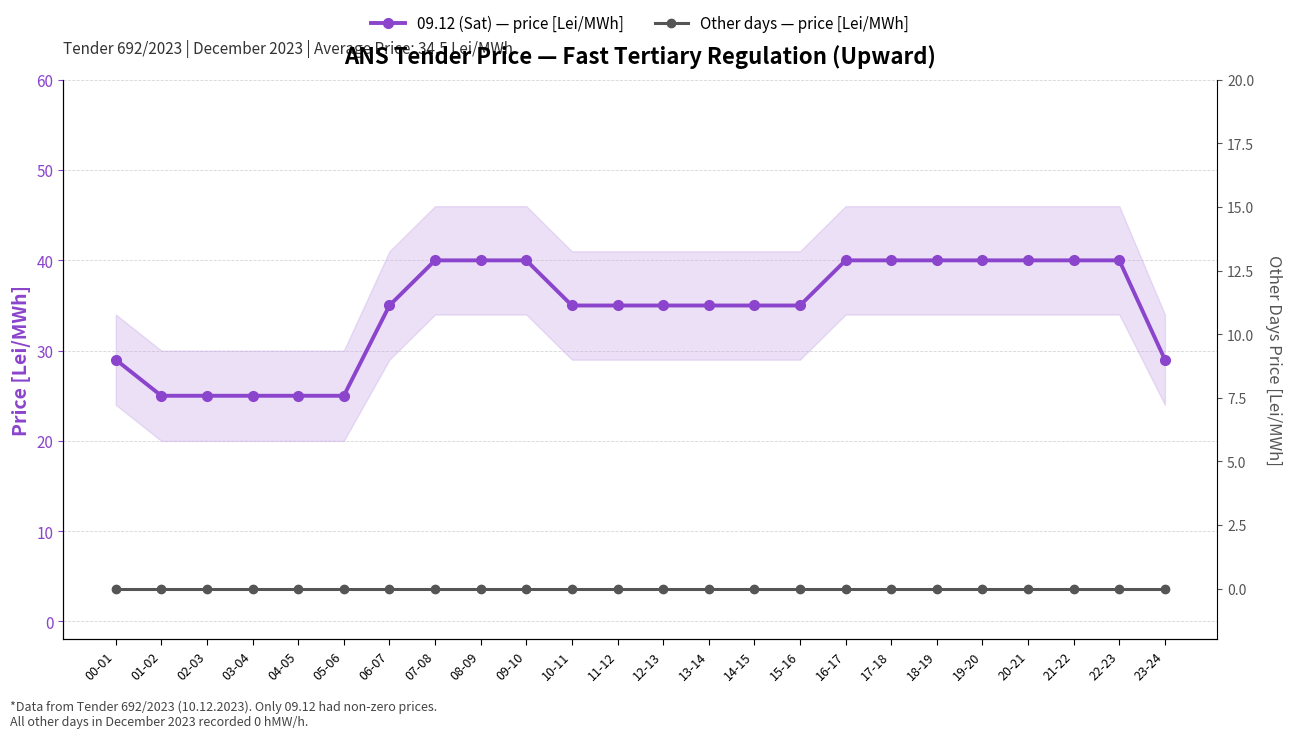

Rank the series at 07-08 from highest to lowest value.

09.12 (Sat) — price [Lei/MWh], Other days — price [Lei/MWh]